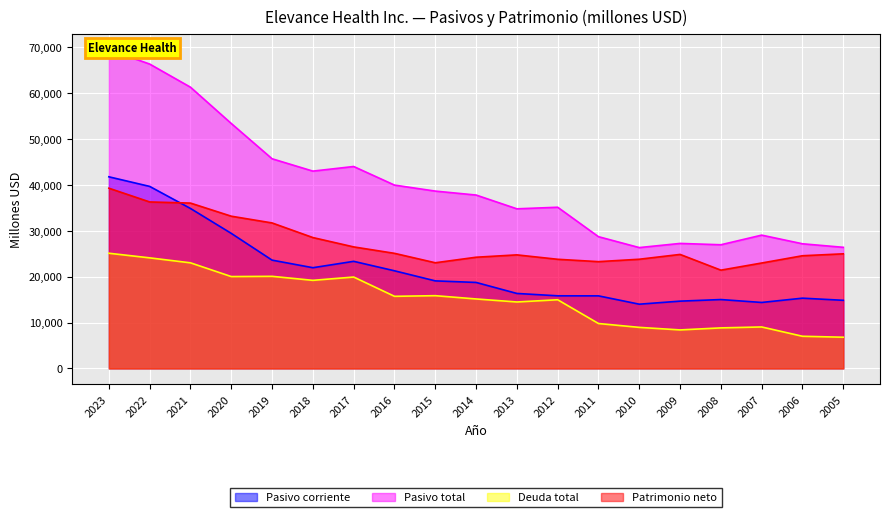

Between 2023 and 2007, which series saw the biggest shift?

Pasivo total